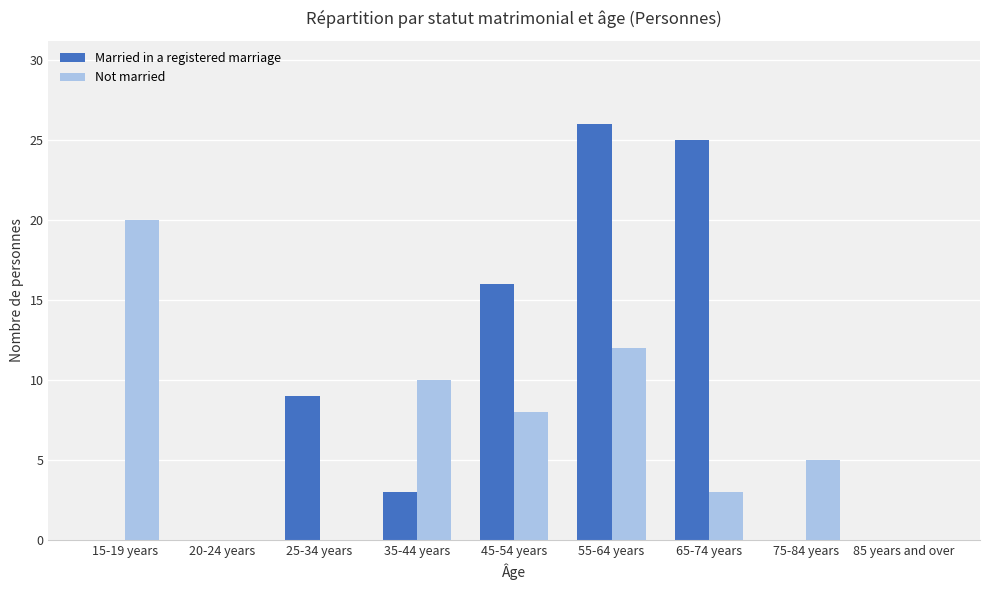

What is the average value of the Married in a registered marriage series?

9